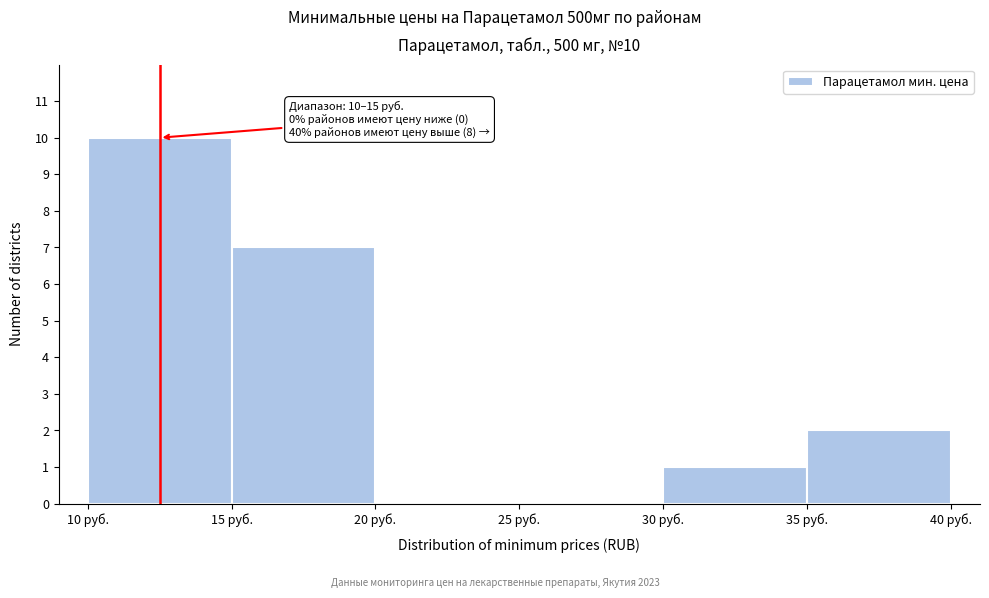

Over which range of the x-axis is the bar tallest?

10 to 15